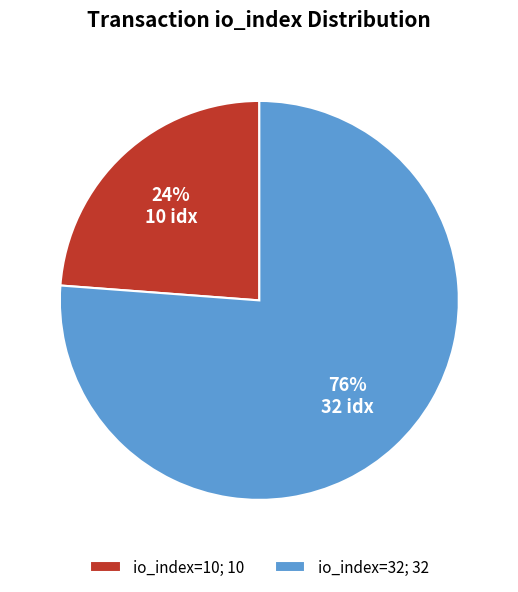

True or false: io_index=10 accounts for 10% of the total.

False